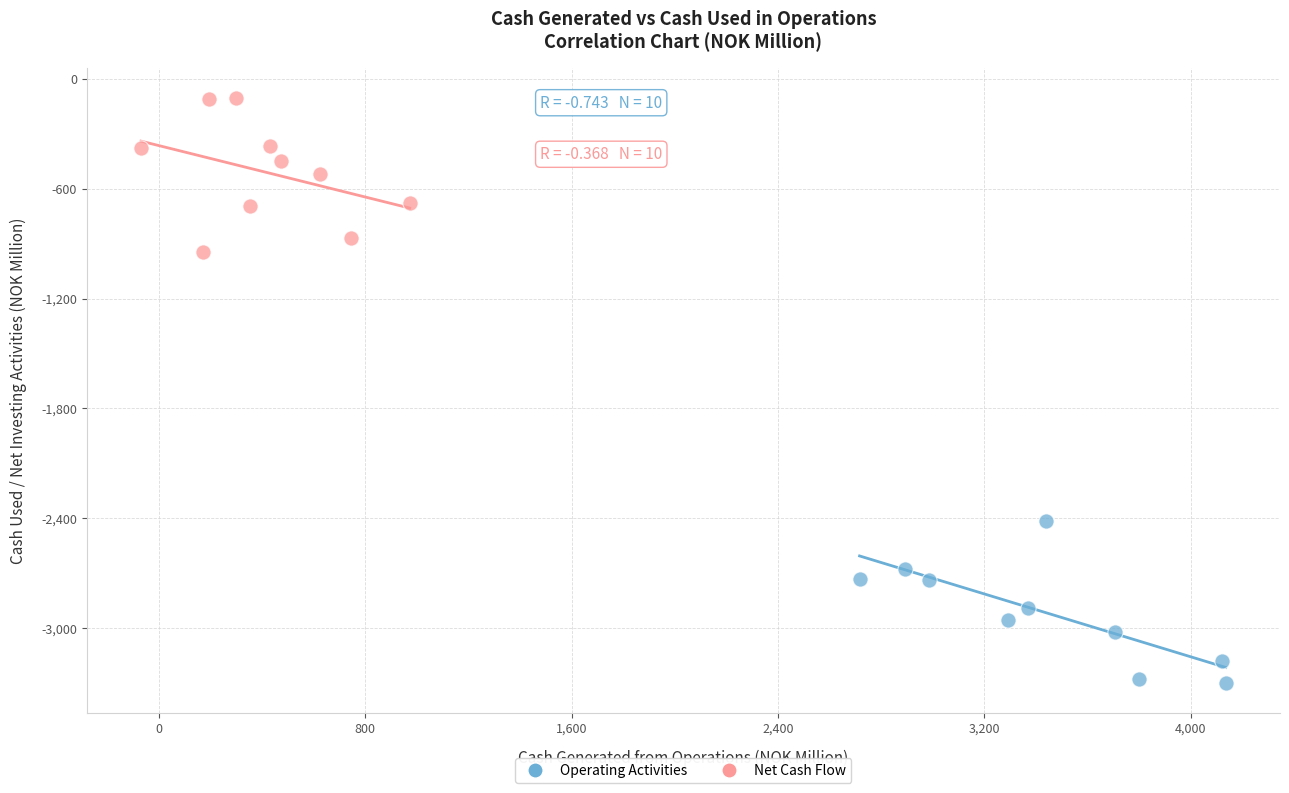

What are all the series names shown in the legend?

Operating Activities, Net Cash Flow